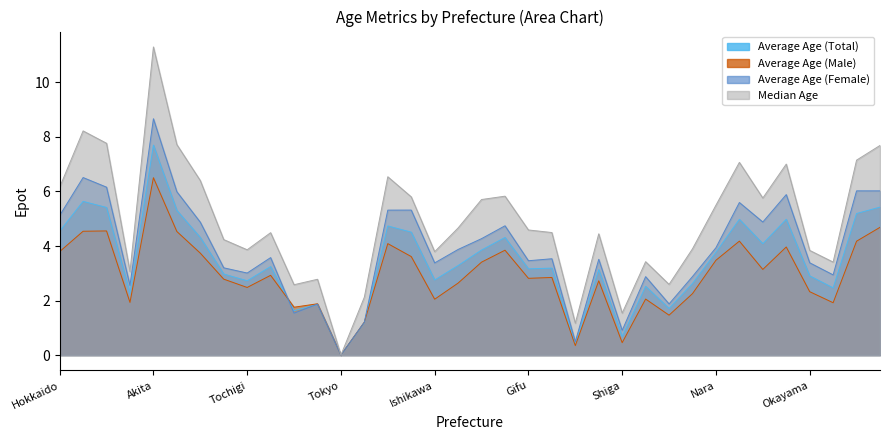

True or false: Average Age (Male) has a value of 7.2 at Iwate.

False